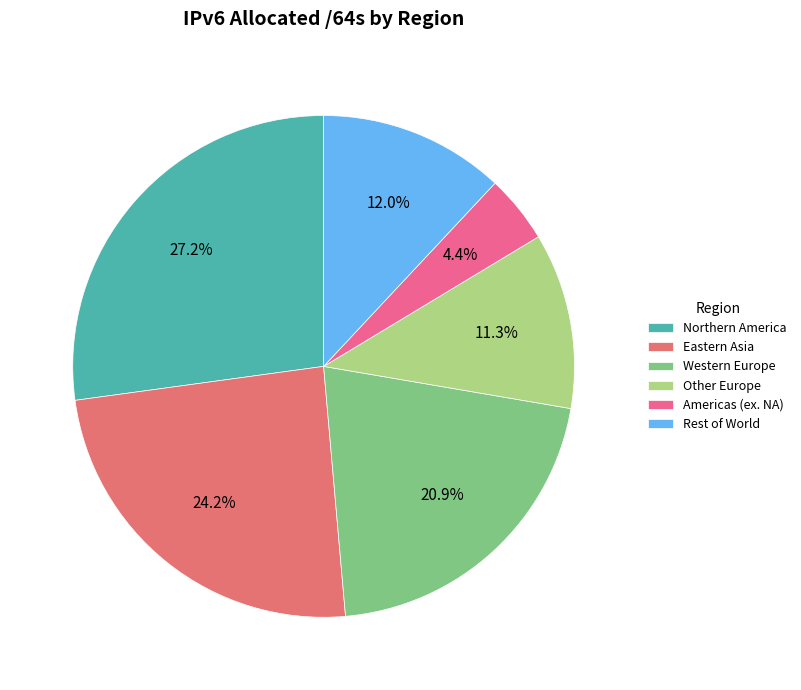

How many slices are in this pie chart?

6